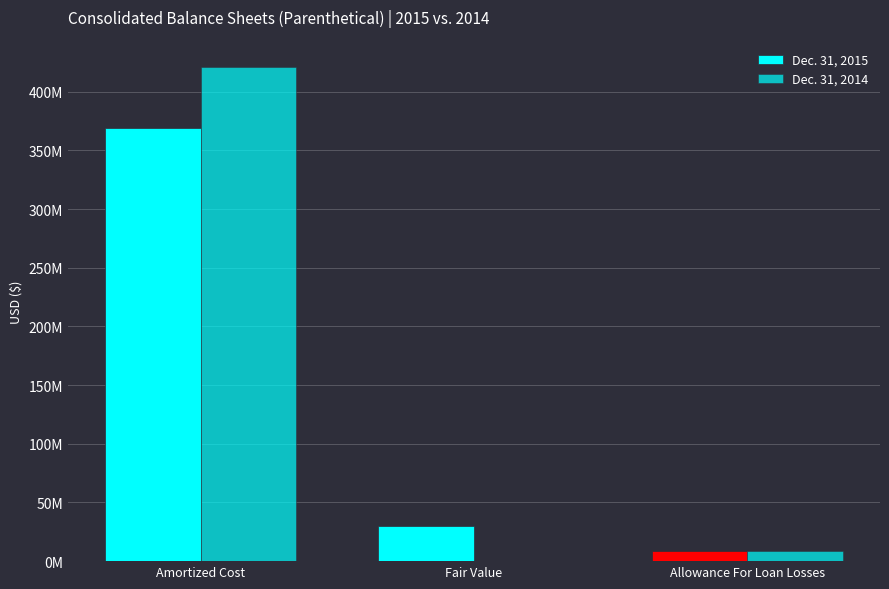

Does the chart contain stacked bars?

No